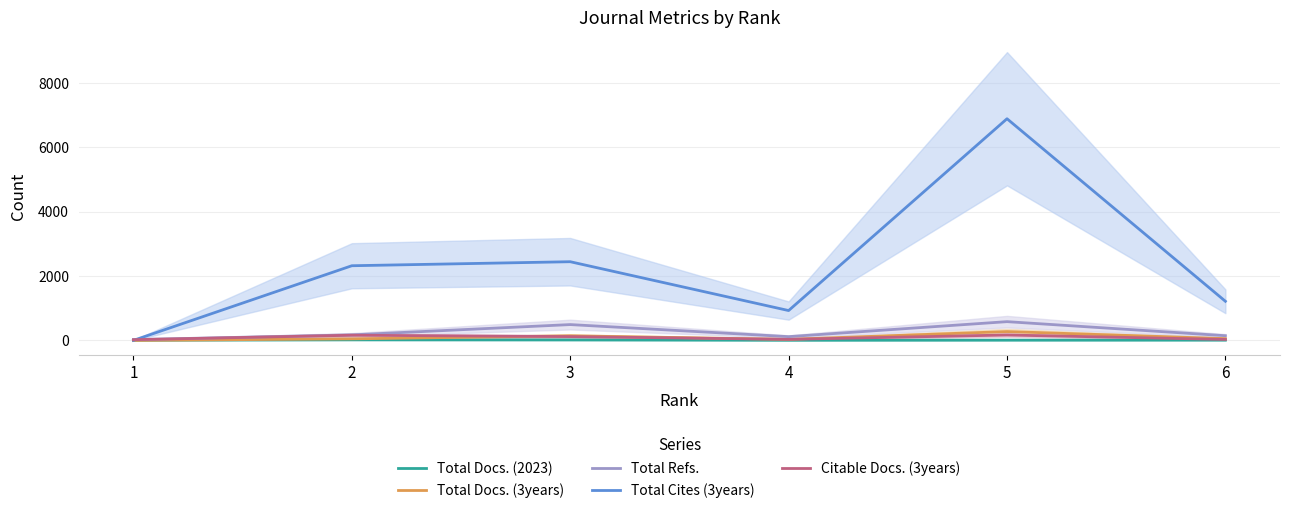

How many data points in Total Docs. (2023) are above 8?

2